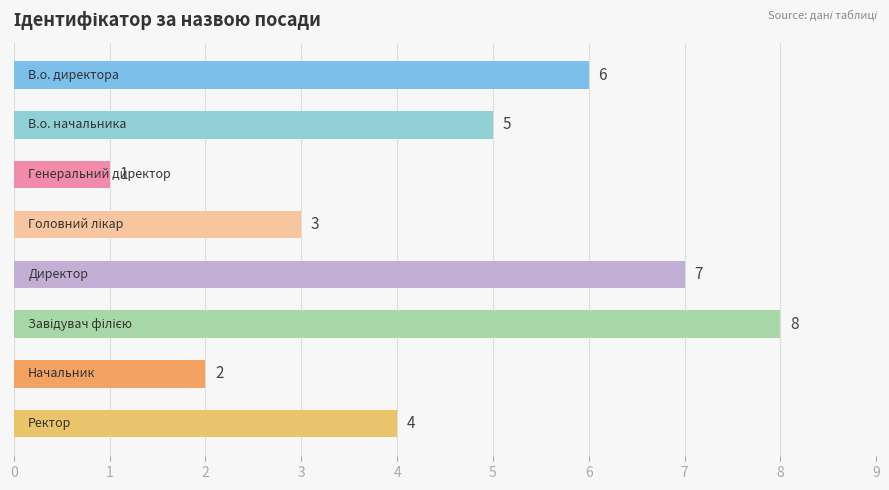

Reading top to bottom, transcribe all the data shown in this chart.

6	5	1	3	7	8	2	4